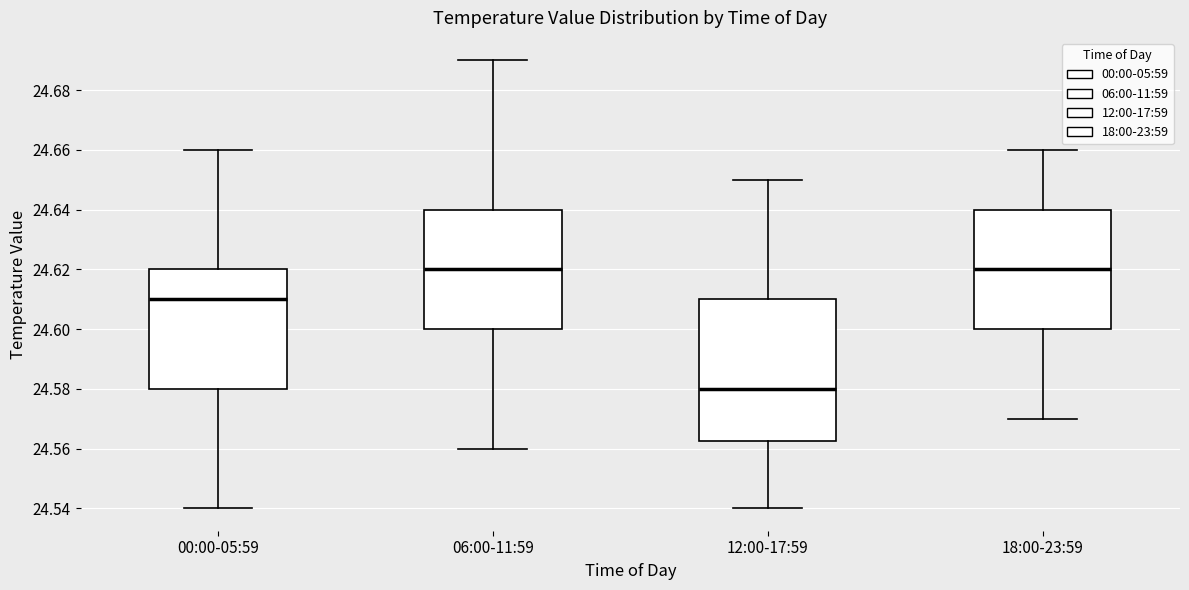

Reading left to right, transcribe this box plot: for each box, give where its median line is, the range the box spans, and where its two whiskers end, as read against the y-axis. The values are not printed on the chart, so give them approximately, as read against the axis.

00:00-05:59: median 24.610, box 24.580 to 24.620, whiskers 24.540 to 24.660
06:00-11:59: median 24.620, box 24.600 to 24.640, whiskers 24.560 to 24.690
12:00-17:59: median 24.580, box 24.562 to 24.610, whiskers 24.540 to 24.650
18:00-23:59: median 24.620, box 24.600 to 24.640, whiskers 24.570 to 24.660